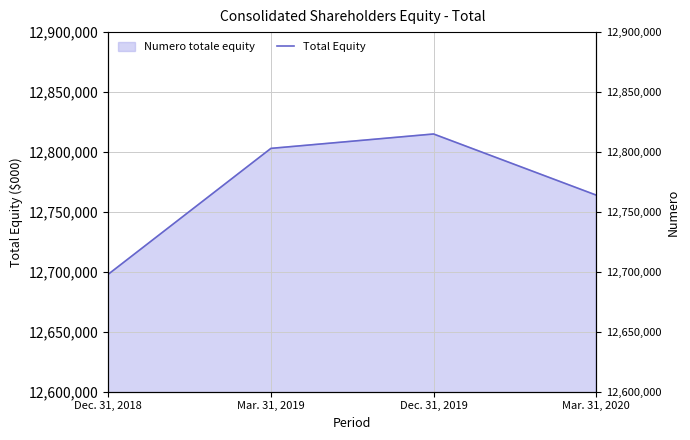

Is it true that the value at Mar. 31, 2020 is 17751604?

False